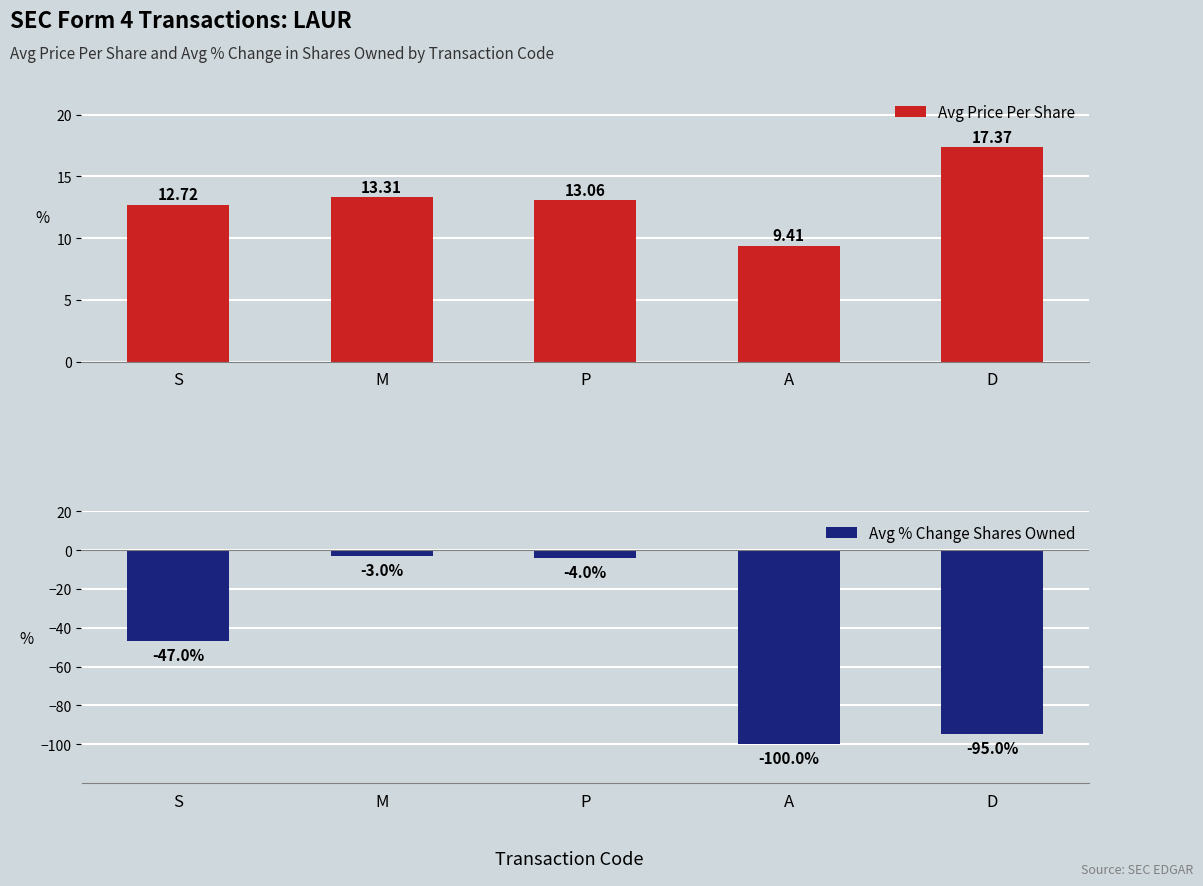

What is the label of the 1st bar from the right?

D